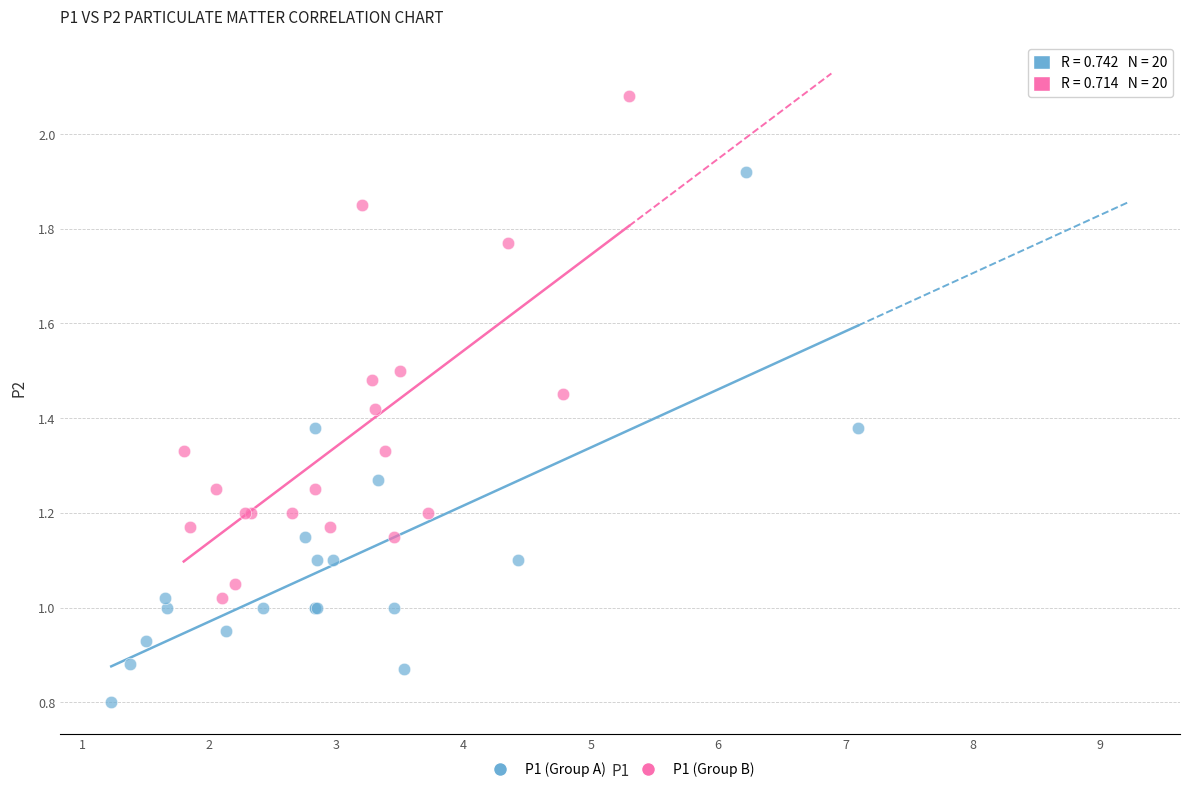

Which series contains the lowest Y value?

P1 (Group A)